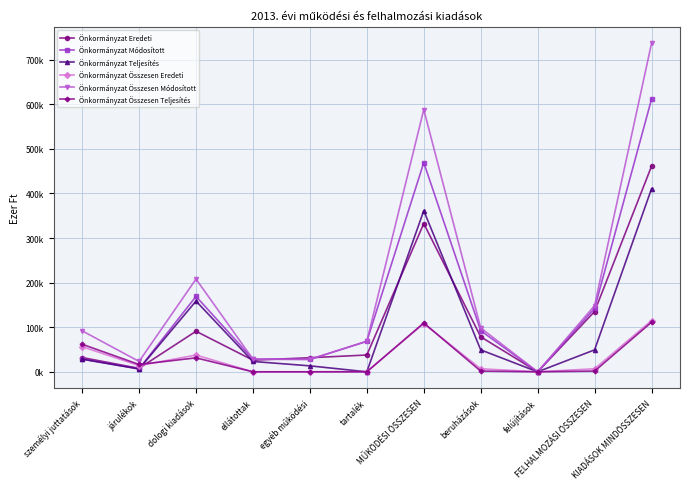

What is the difference between the Önkormányzat Eredeti values at személyi juttatások and KIADÁSOK MINDÖSSZESEN?

429084.0